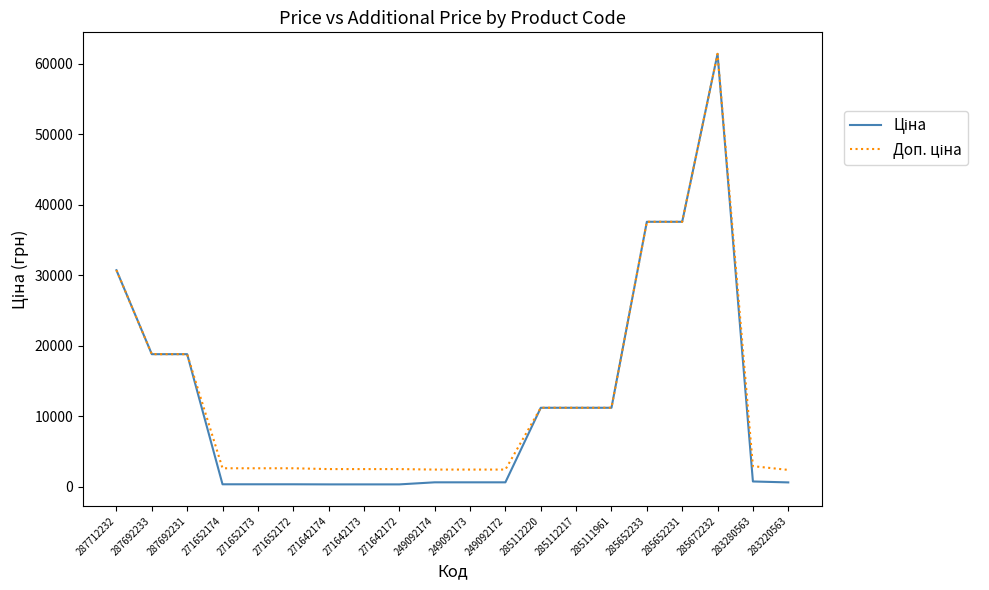

What is the total value across all series at 285652231?

75187.2